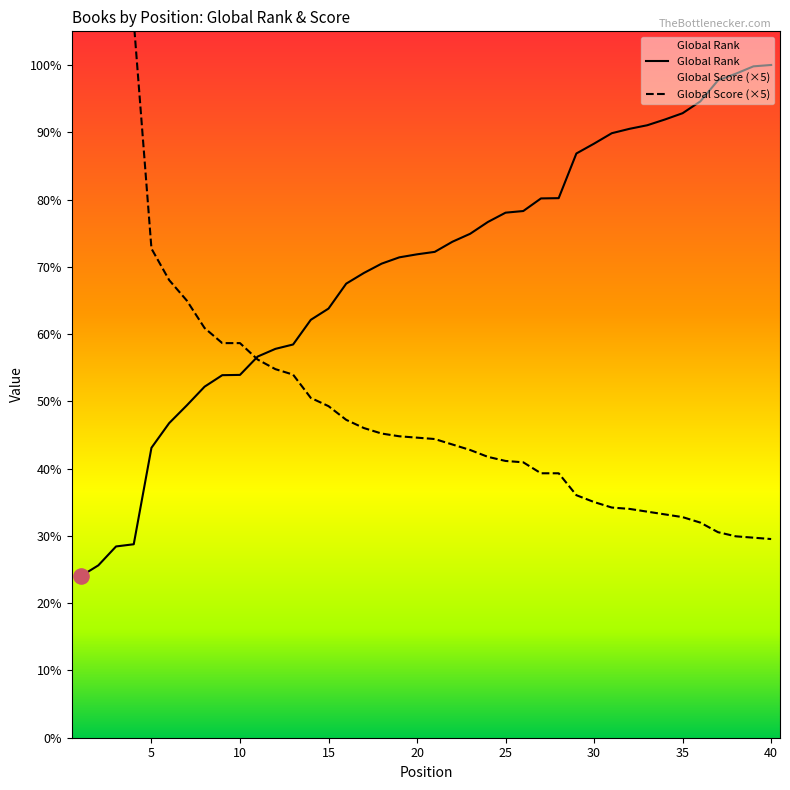

Which series has the largest total across all categories?

Global Rank